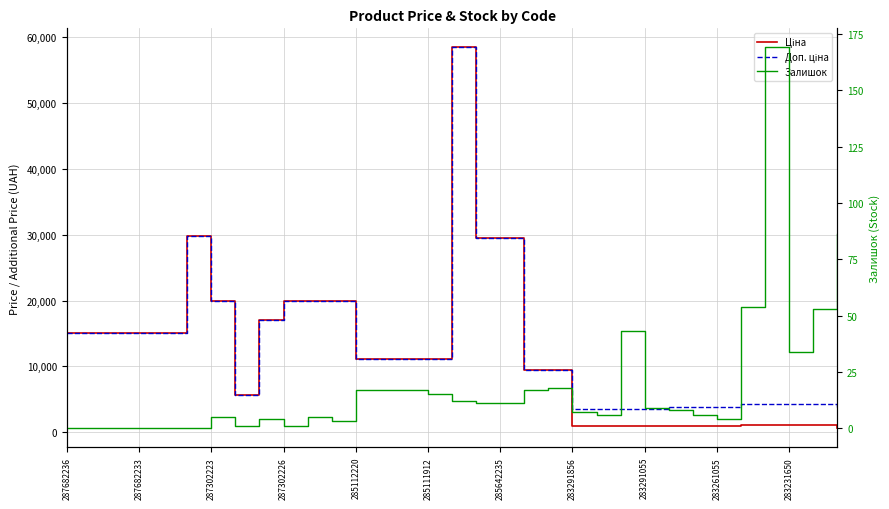

How many values in the Ціна series are below 11188?

15